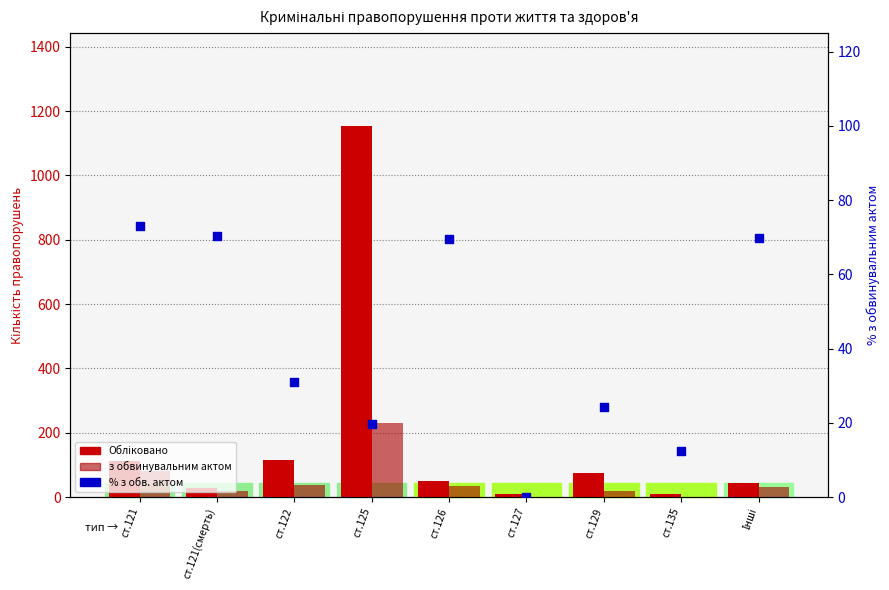

At which category is the sum across all series the highest?

ст.125